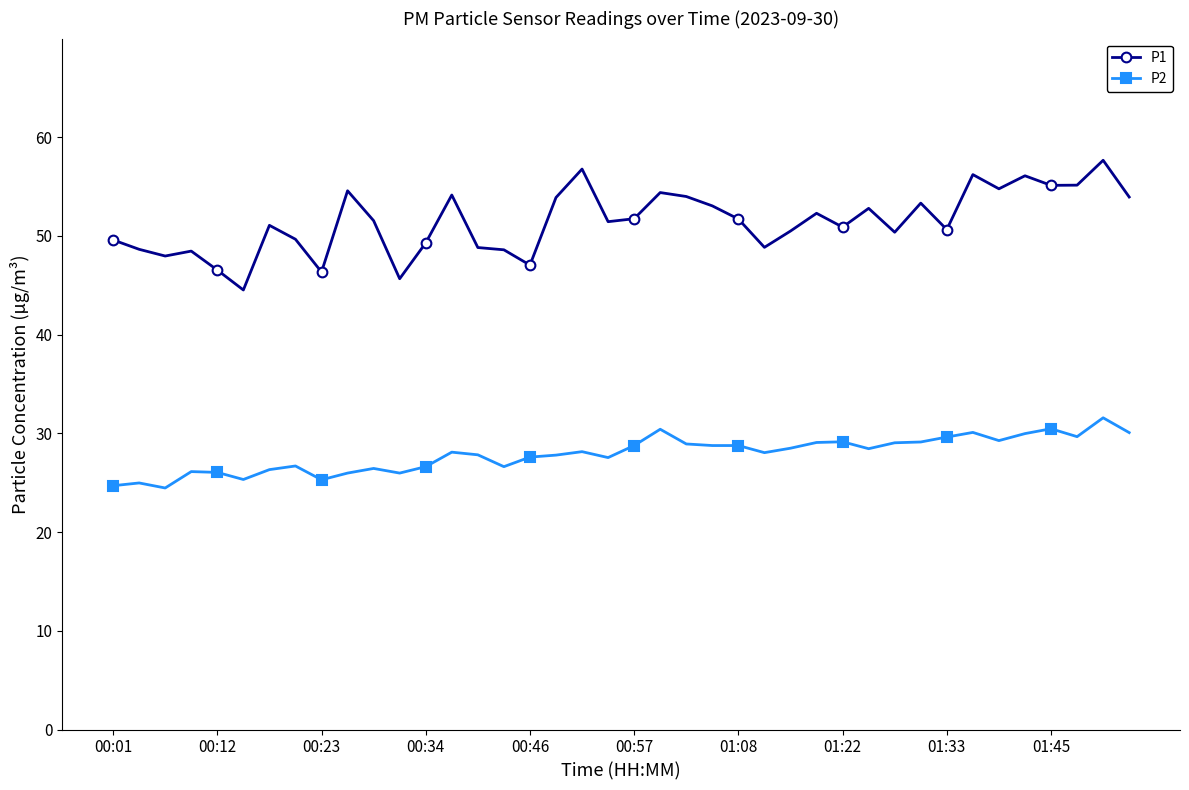

Which series has the widest spread of values?

P1